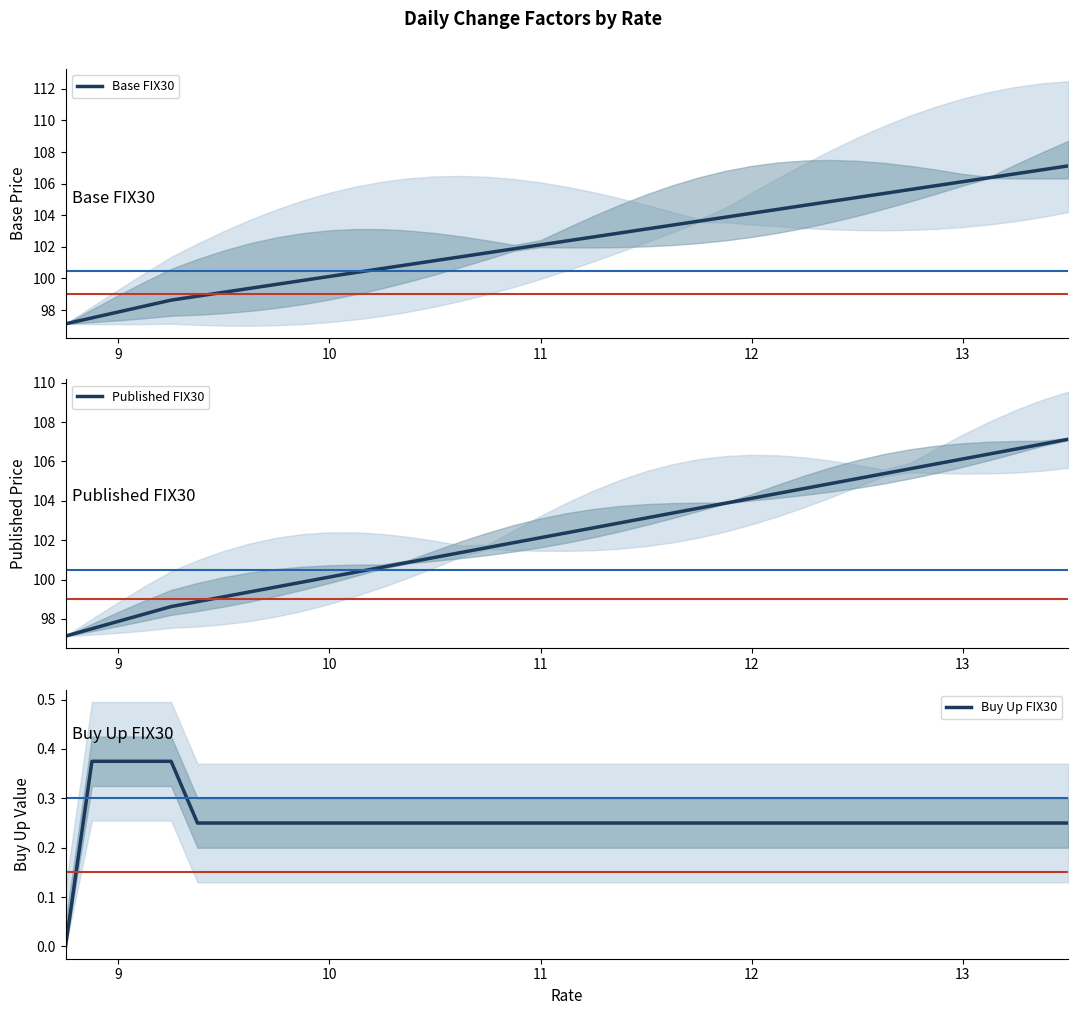

List the series in order of their peak value, lowest first.

Buy Up FIX30, Base FIX30, Published FIX30